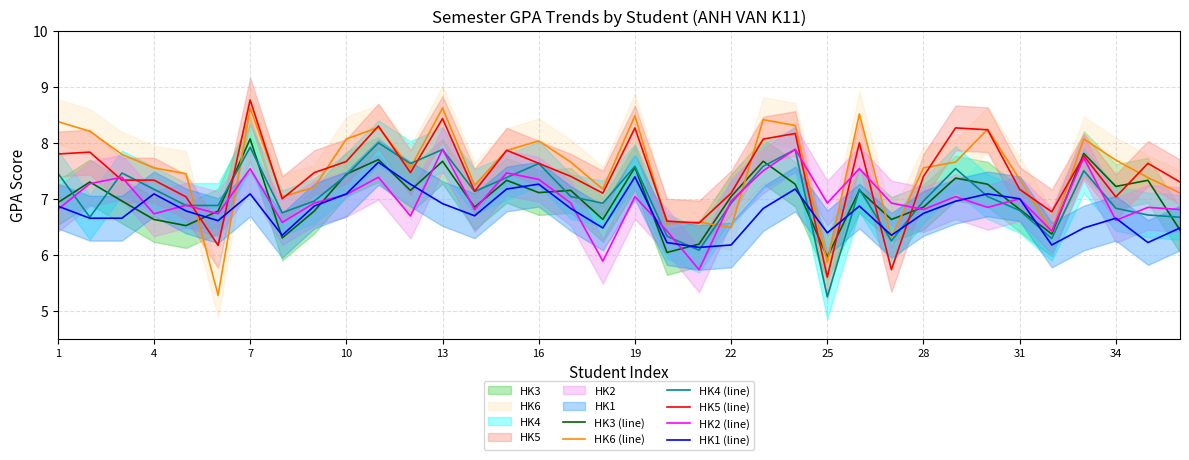

True or false: HK4 (line) and HK6 (line) intersect in this chart.

True